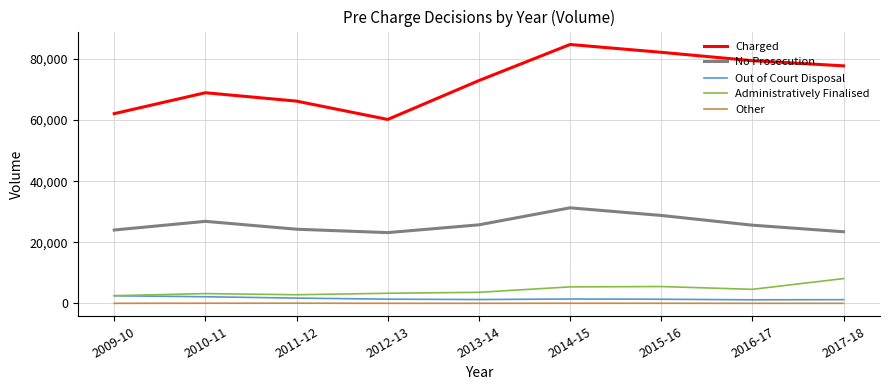

True or false: Administratively Finalised and No Prosecution intersect in this chart.

False